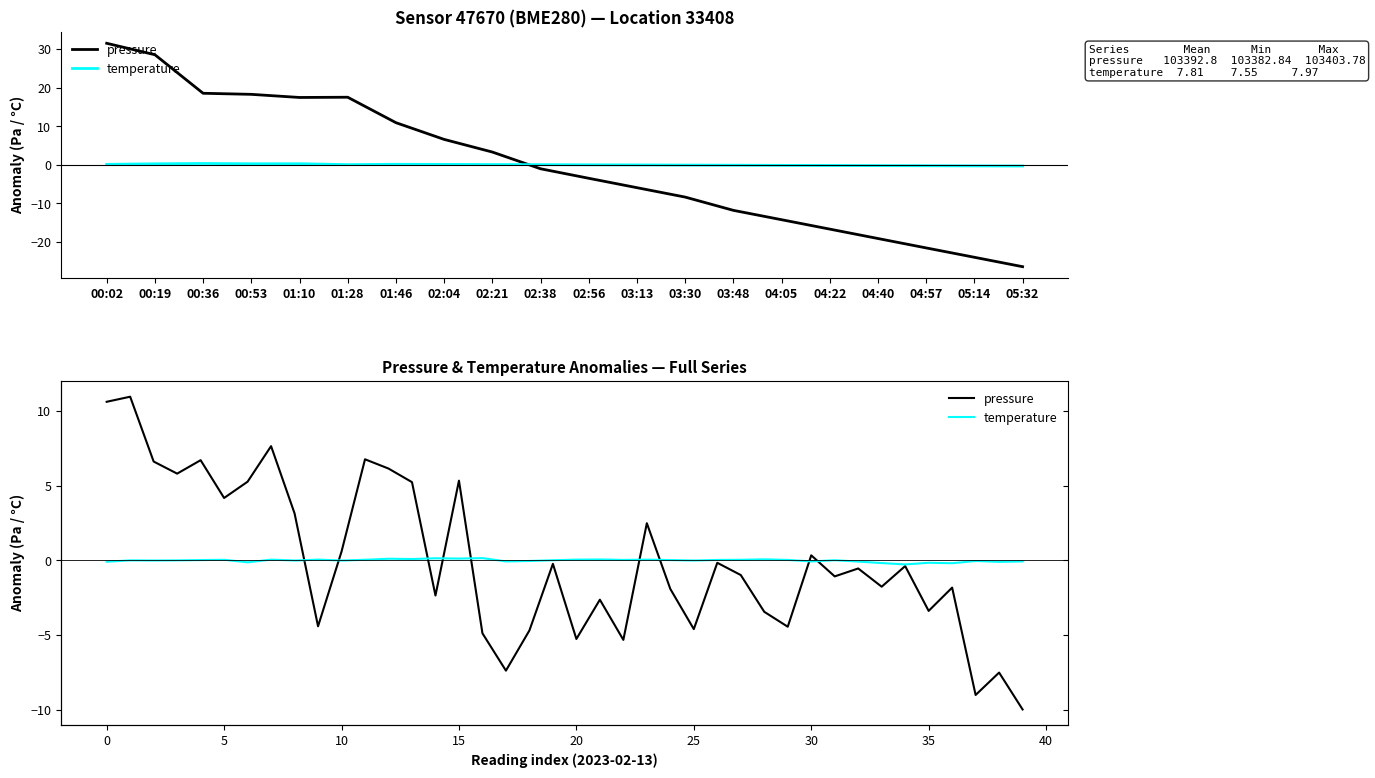

Where is pressure nearest to the value 0?

26